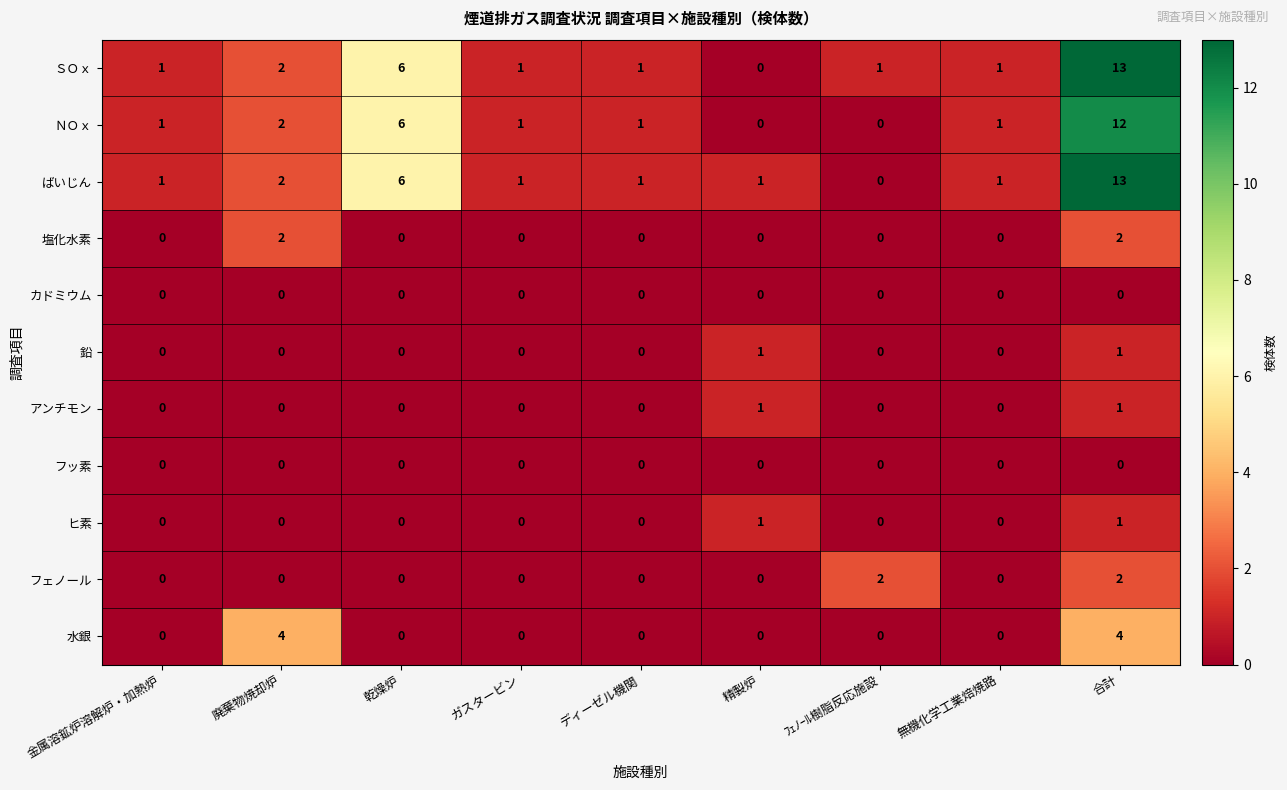

How many categories are shown in the chart?

9